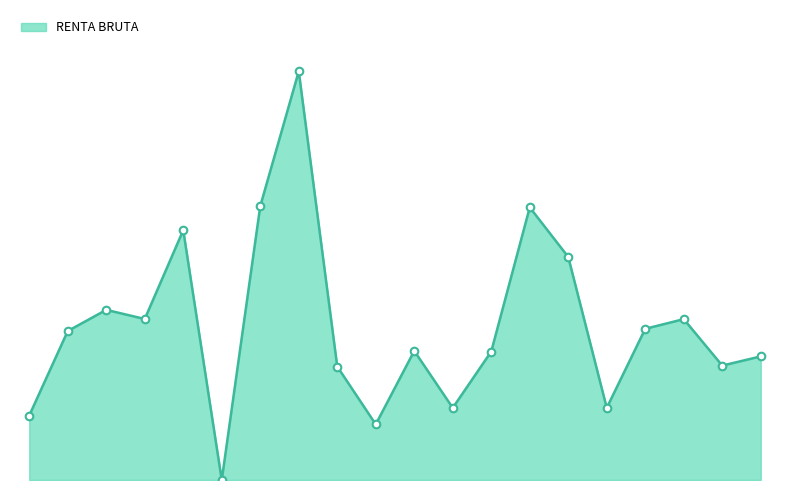

Is this an area chart (filled region under the line)?

Yes